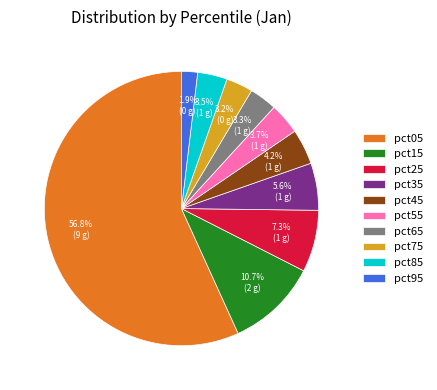

What percentage is NOT represented by pct75?

96.8%